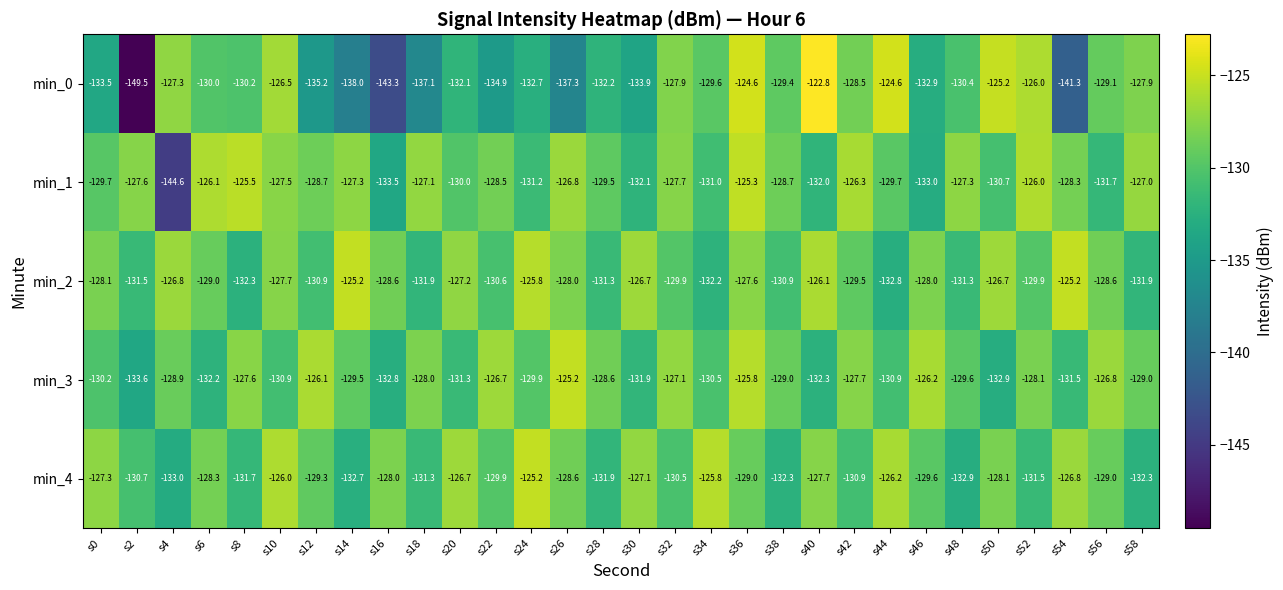

What is the highest value of the min_1 series?

-125.3